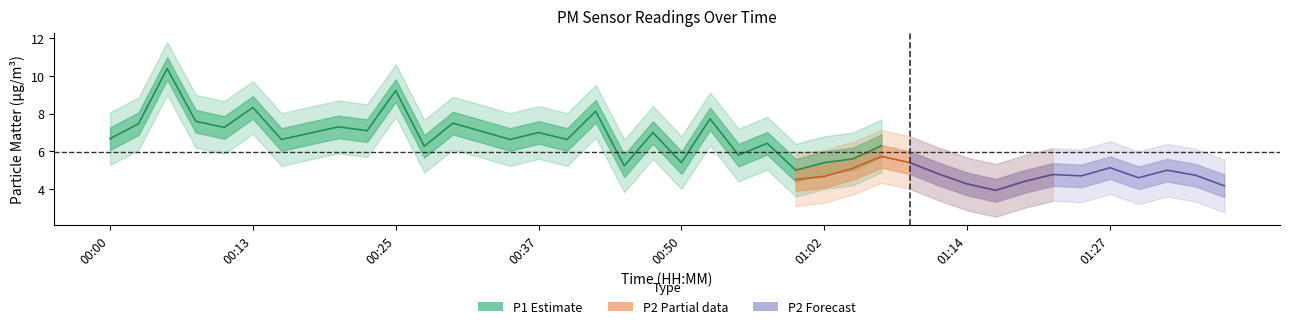

Is the value of P2 at 00:05 greater than the value of P1 at 01:22?

Yes